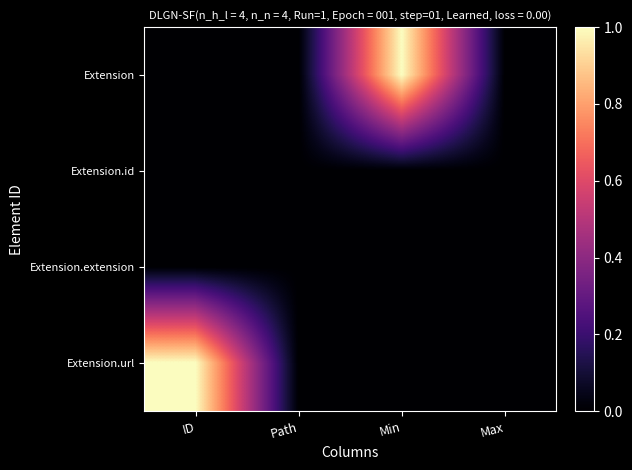

List the series in order of their peak value, highest first.

Extension, Extension.url, Extension.id, Extension.extension